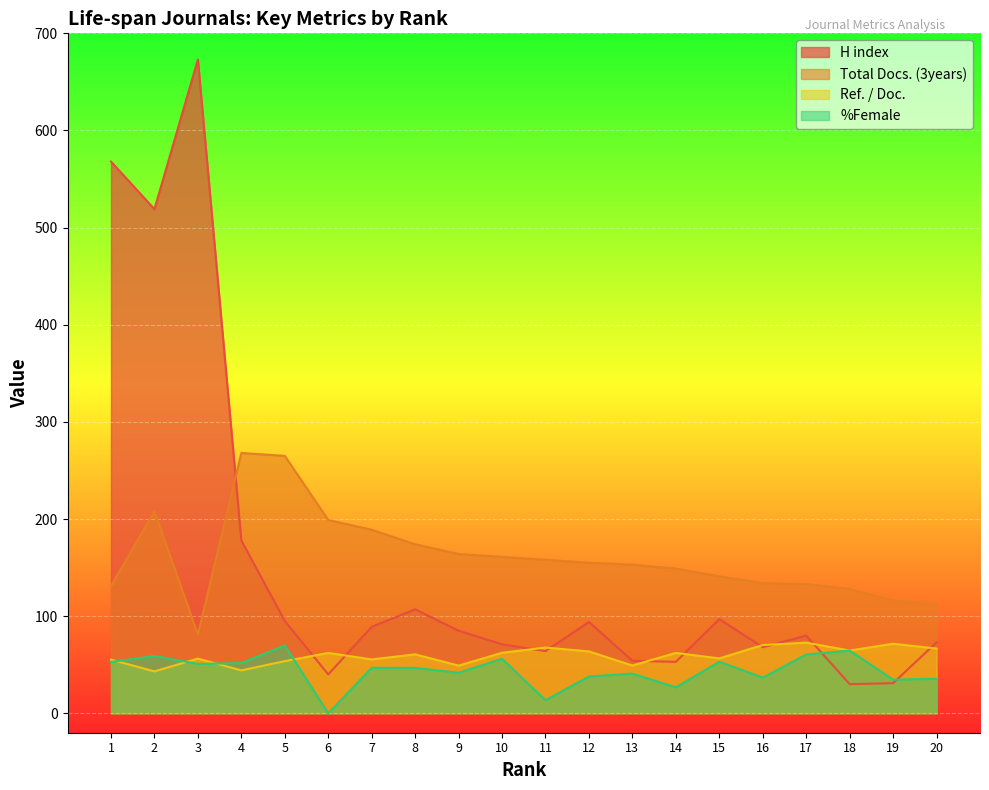

At which label does Ref. / Doc. reach its minimum?

2